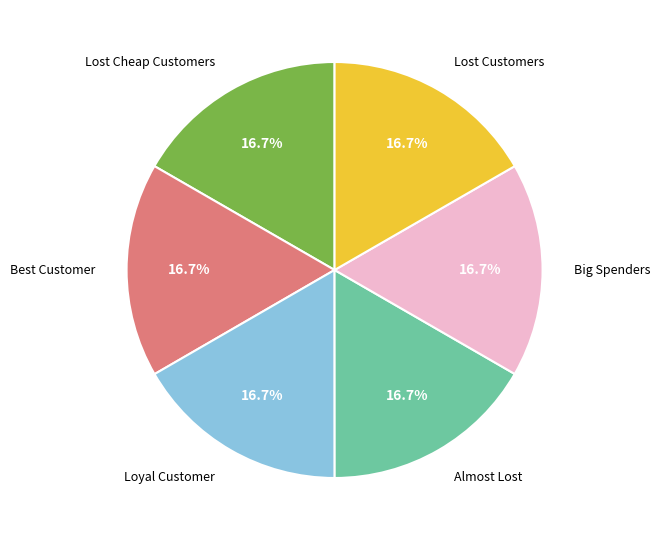

Is there any slice that represents more than half of the pie?

No